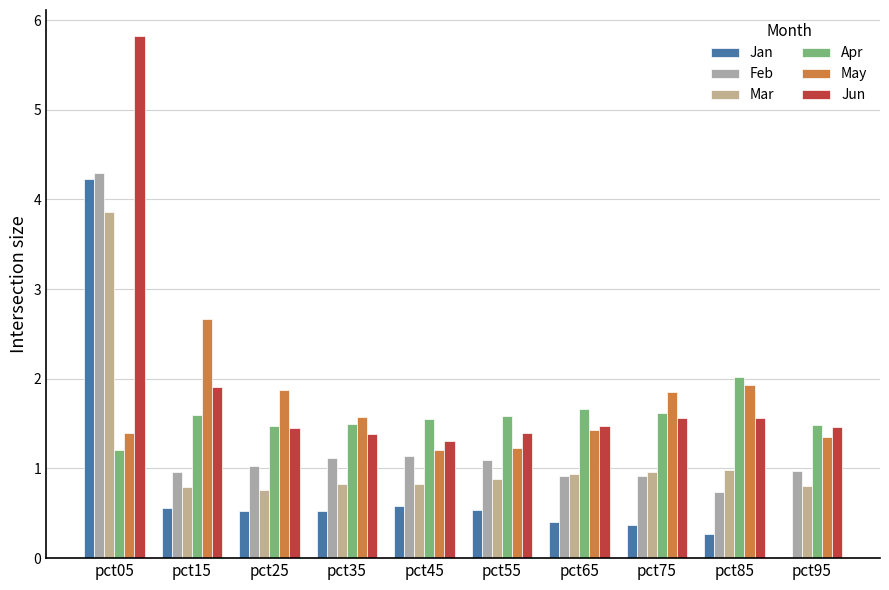

Is it true that Mar equals 1.0 at pct75?

True